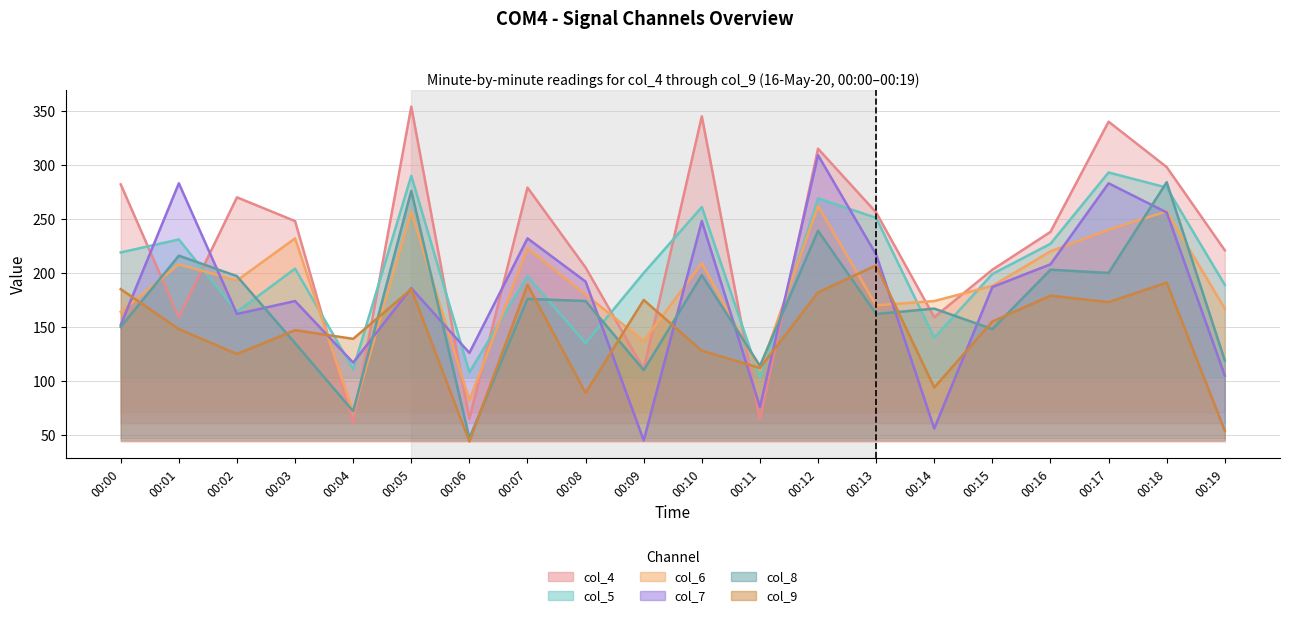

Does the chart have visible grid lines?

Yes